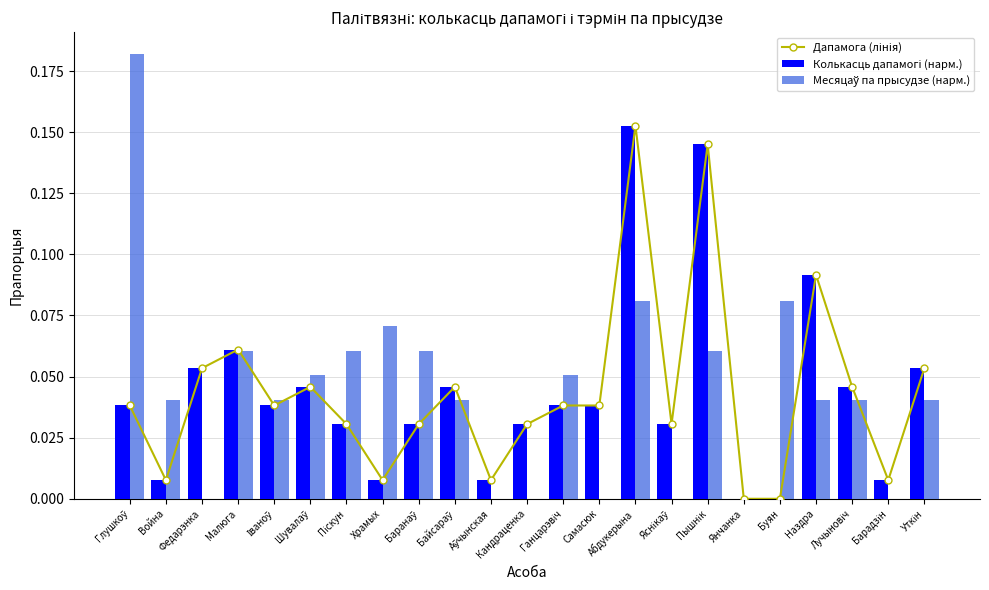

What is the label of the 7th bar from the right?

Пышнік